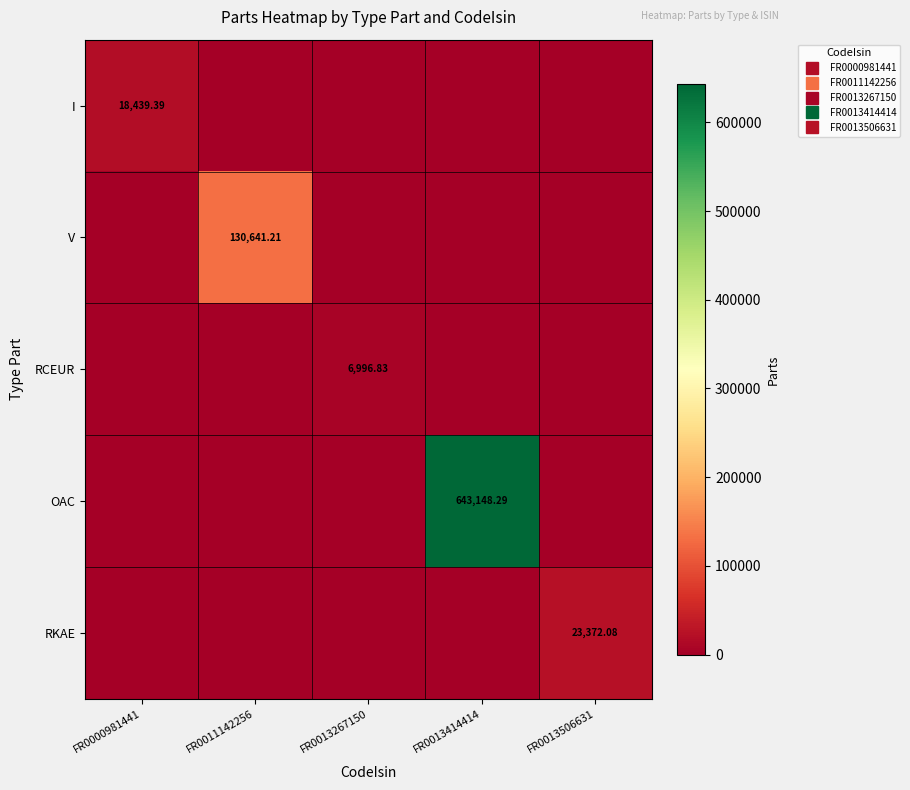

True or false: RKAE has a value of 15708.1 at FR0011142256.

False